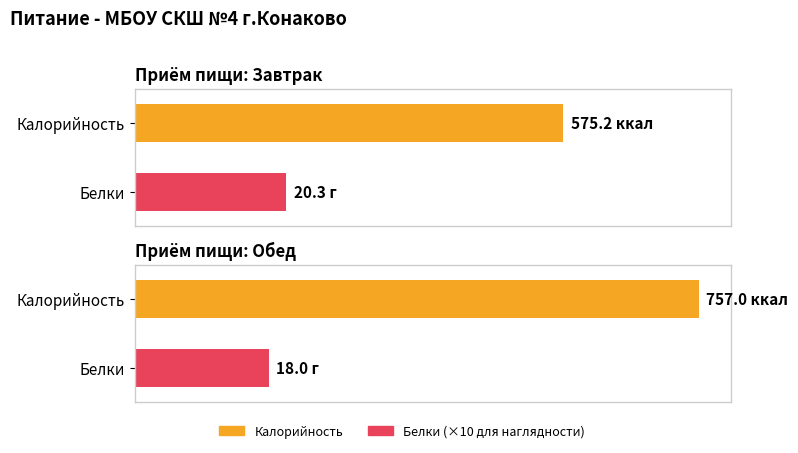

What is the sum of all Калорийность values?

1332.2